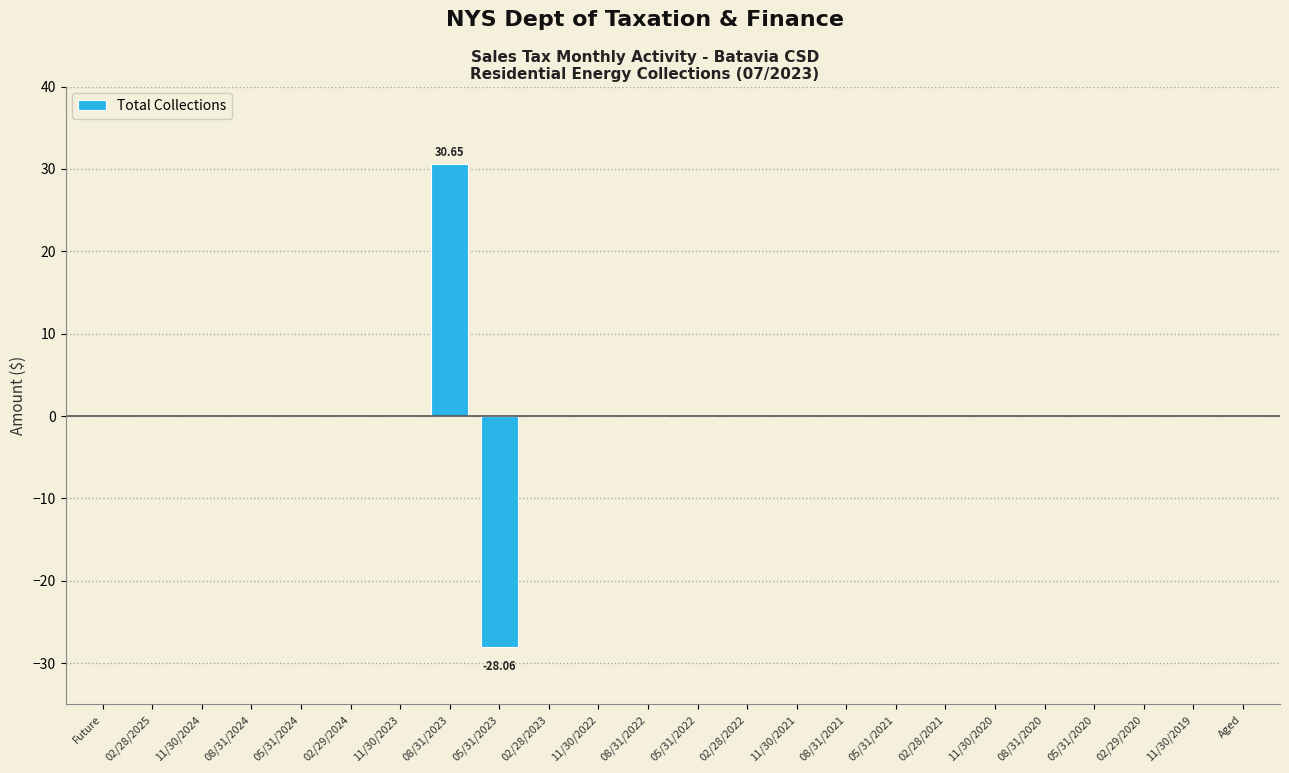

What is the sum of all values?

2.6